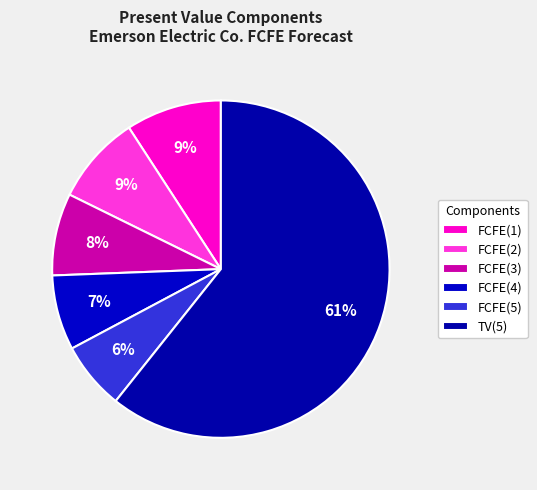

To the nearest percent, what is the combined percentage of FCFE(3) and TV(5)?

69%